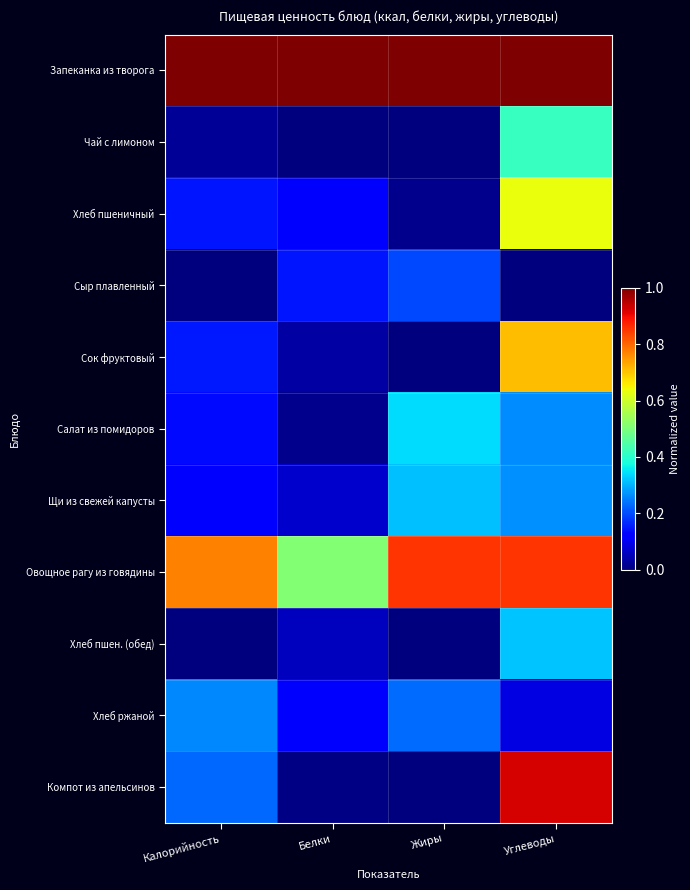

Rank the series at Калорийность from highest to lowest value.

Запеканка из творога, Овощное рагу из говядины, Хлеб ржаной, Компот из апельсинов, Сок фруктовый, Хлеб пшеничный, Салат из помидоров, Щи из свежей капусты, Чай с лимоном, Сыр плавленный, Хлеб пшен. (обед)